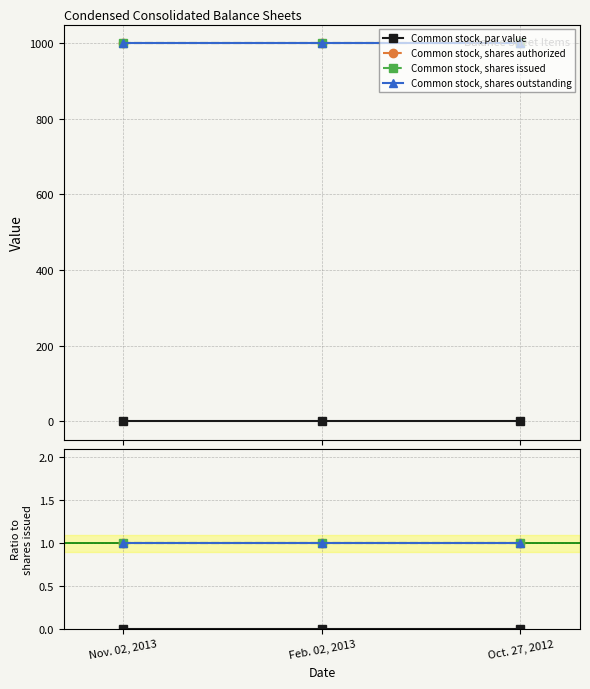

How many lines are shown in the chart?

4